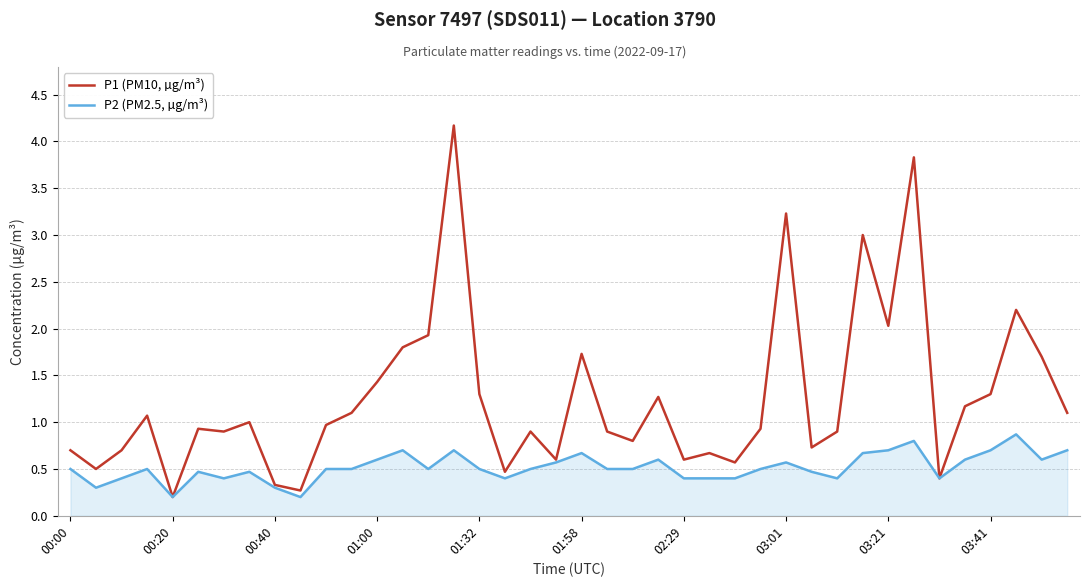

Which series has the widest spread of values?

P1 (PM10, µg/m³)